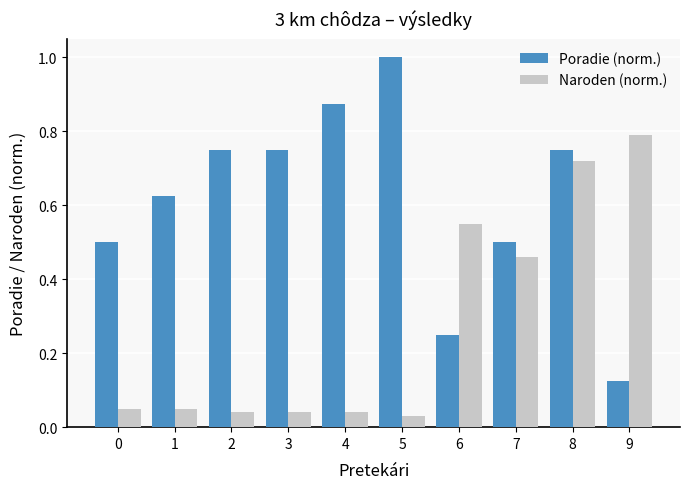

How many Poradie (norm.) values are between 0 and 1?

10